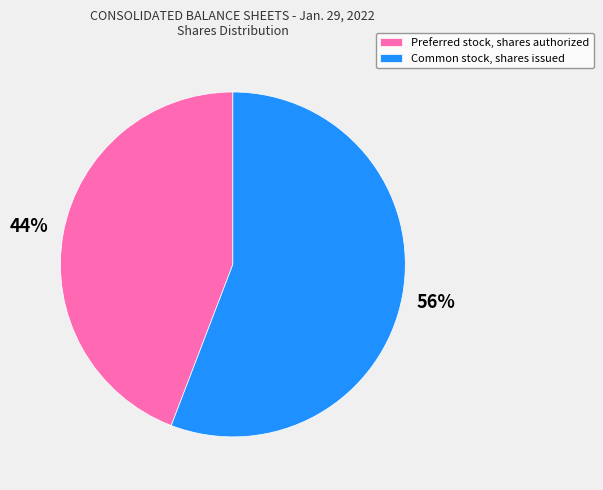

How many segments does this pie chart have?

2